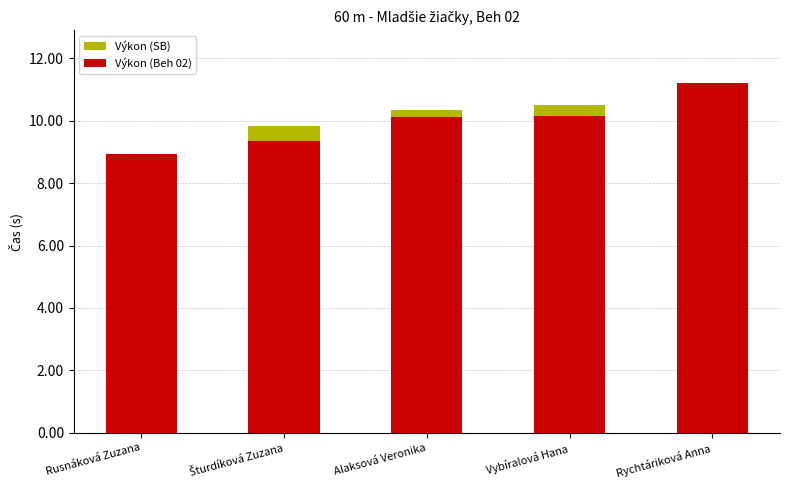

Rank the series by their maximum value, from highest to lowest.

Výkon (Beh 02), Výkon (SB)